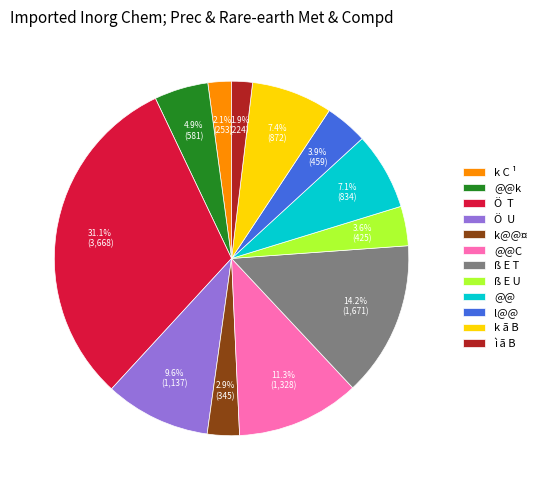

What percentage do ß E U and k C ¹ together represent?

5.7%